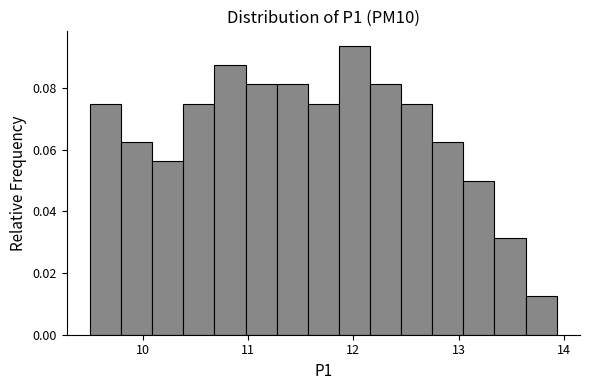

Read against the x-axis, roughly where is the centre of the tallest bar?

12.0